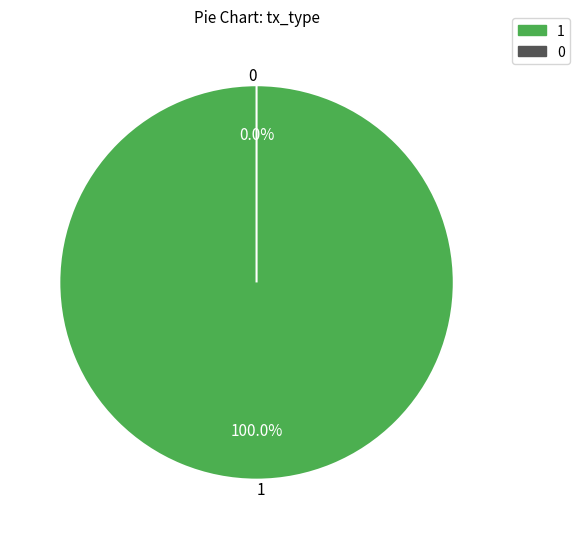

To the nearest percent, what is the difference between the largest and smallest slice percentages?

100%